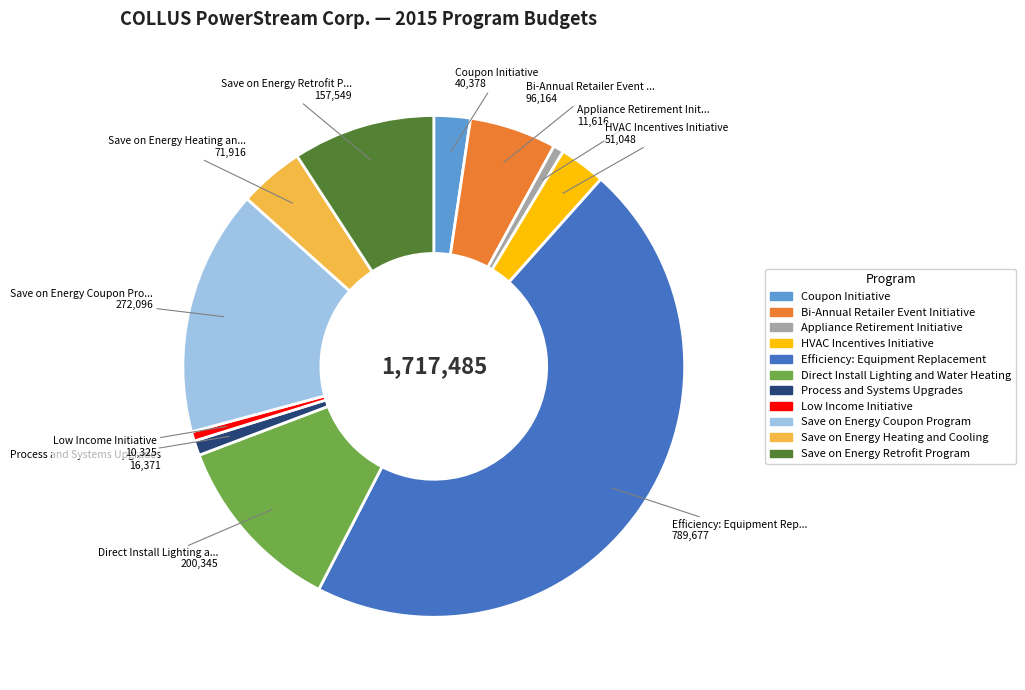

Is it true that Direct Install Lighting and Water Heating is 25% of the pie?

False